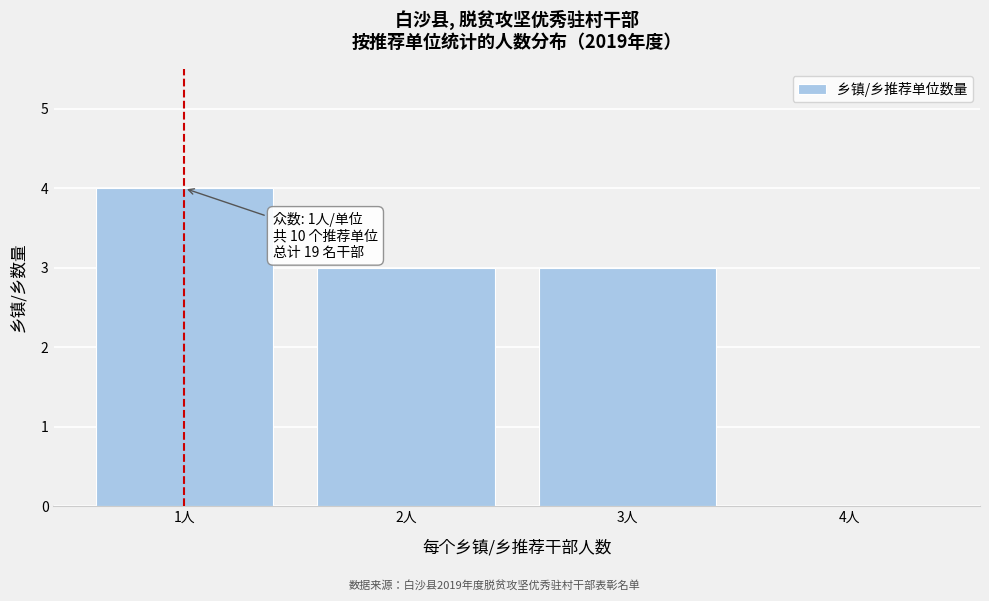

Reading left to right, what are all the values shown in this chart?

1人=4	2人=3	3人=3	4人=0